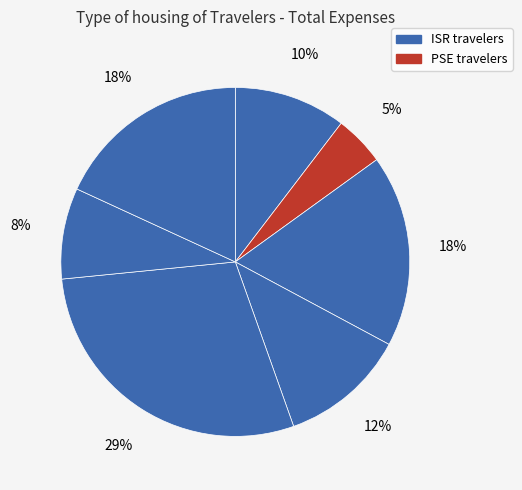

To the nearest percent, what is the average slice percentage?

14%